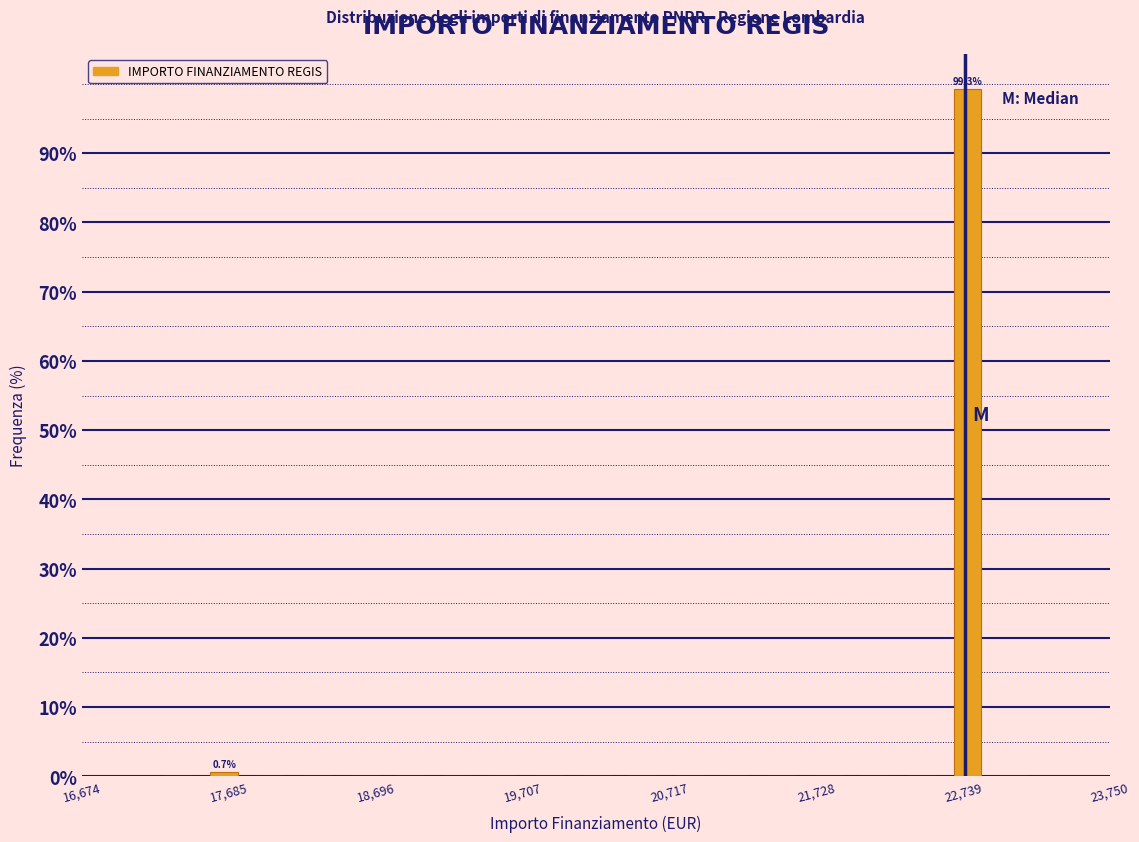

Read against the x-axis, roughly where is the centre of the tallest bar?

22800